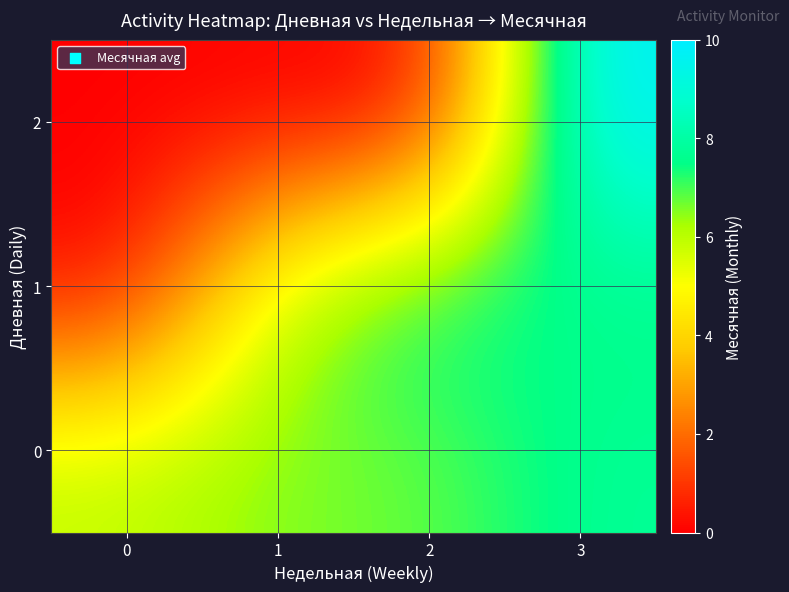

Reading right to left, transcribe all the data shown in this chart.

0: 3=7.8	2=6.7	1=6.6	0=6.0
1: 3=7.4	2=7.8	1=6.2	0=0.0
2: 3=10.0	2=0.0	1=0.0	0=0.0